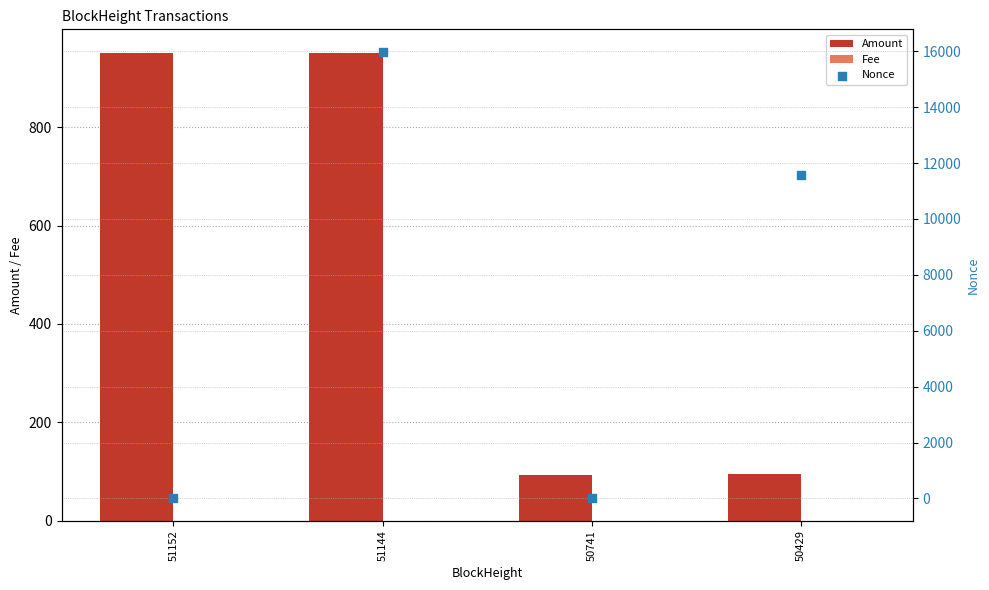

At which category is the sum across all series the highest?

51144